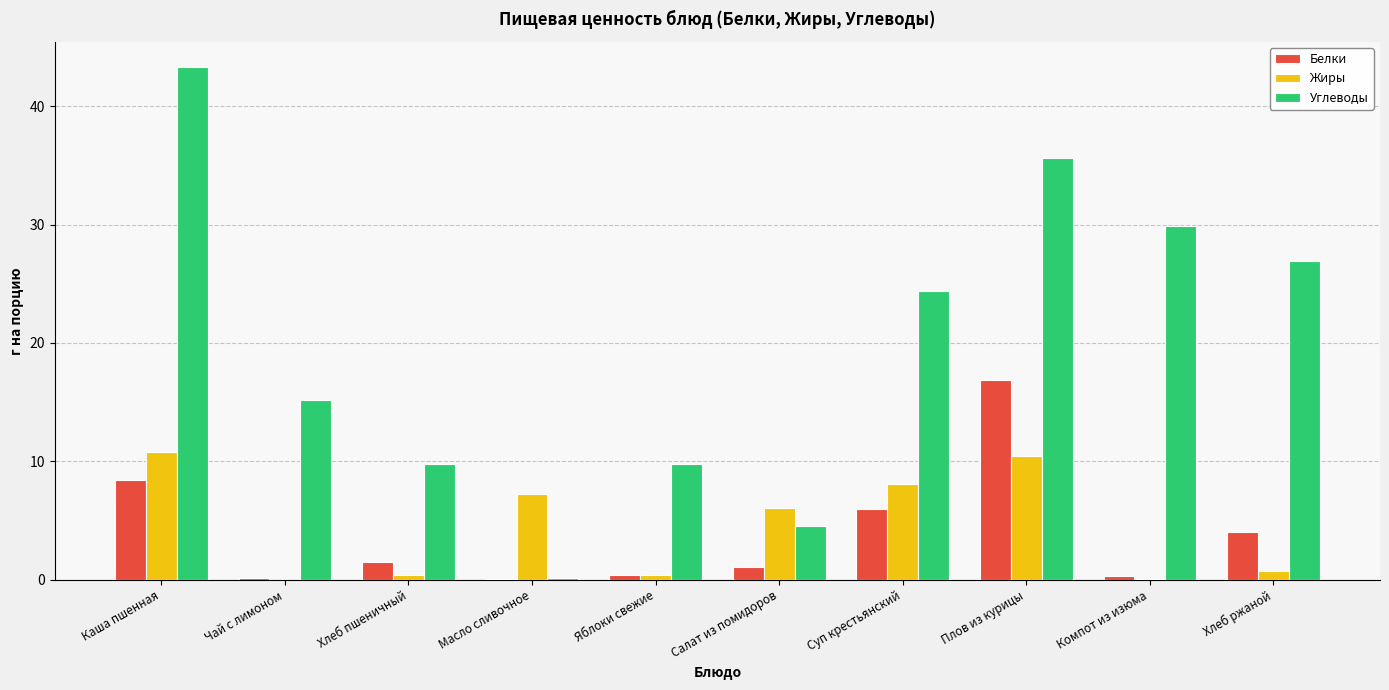

Which series has the largest total across all categories?

Углеводы